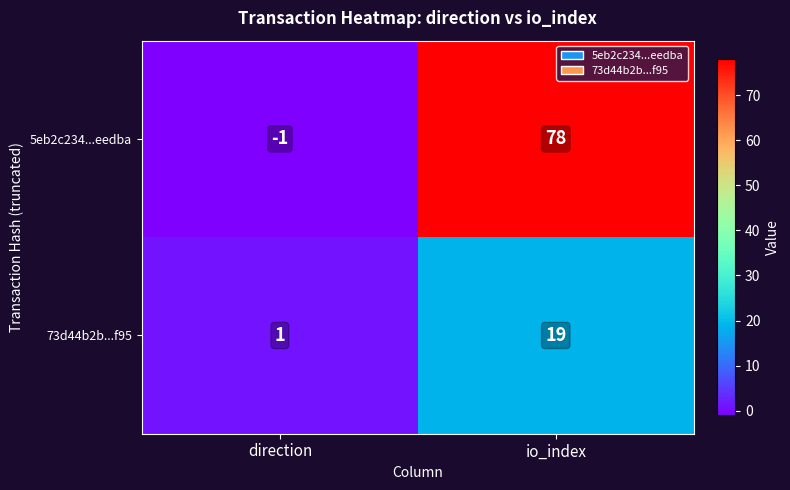

True or false: 73d44b2b...f95 has a value of 1 at direction.

True